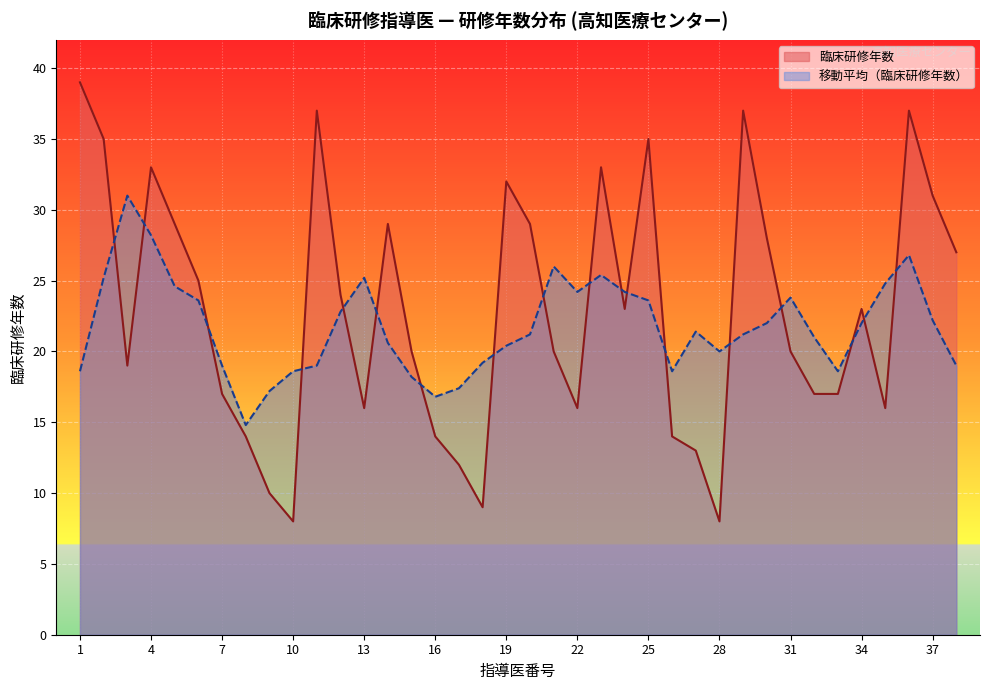

What is the difference between the maximum and second lowest values?

31